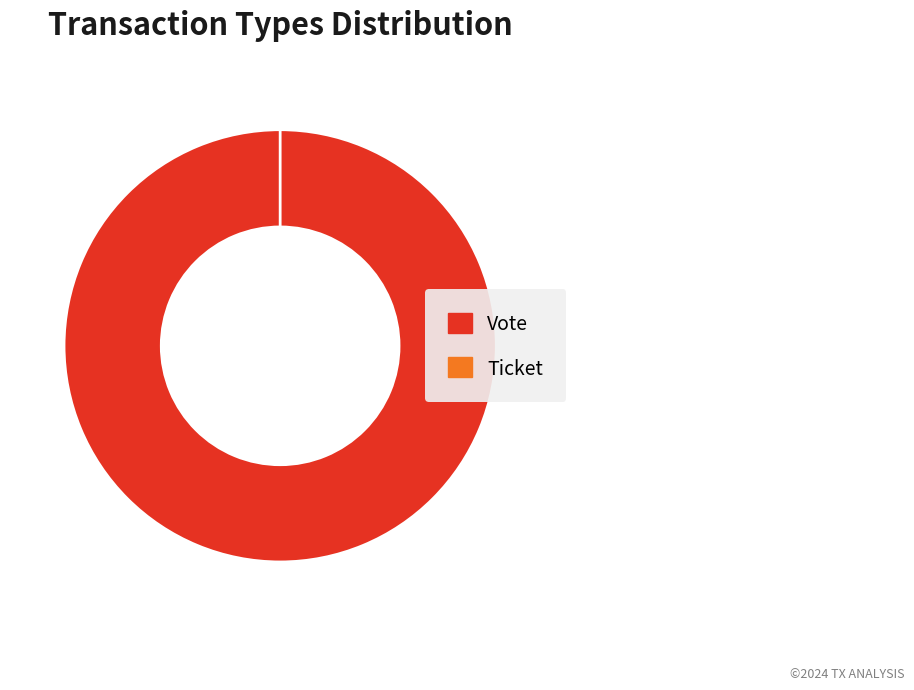

Between Ticket and Vote, which is larger?

Vote